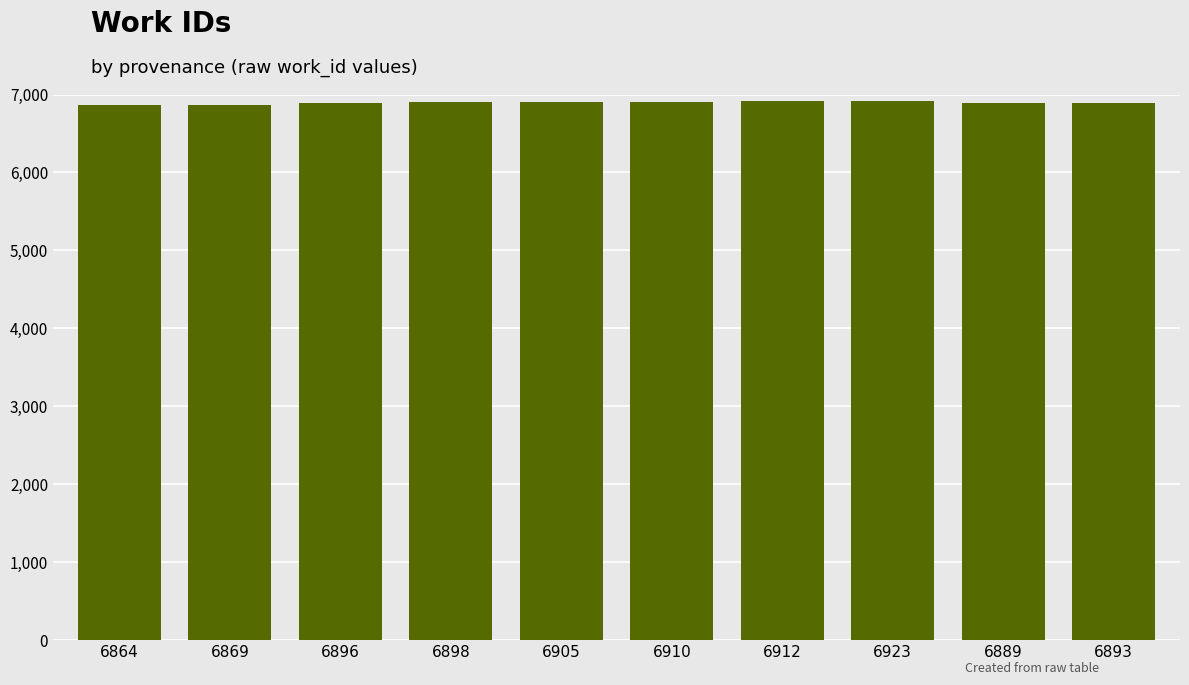

Is it true that the value at 6893 is 6893?

True